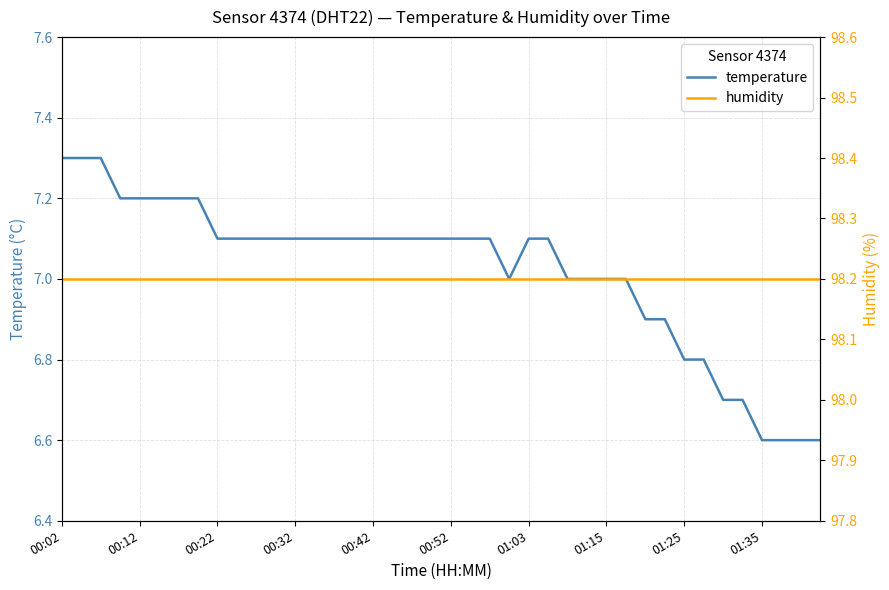

The temperature series shows 9.4 at 00:22. True or false?

False